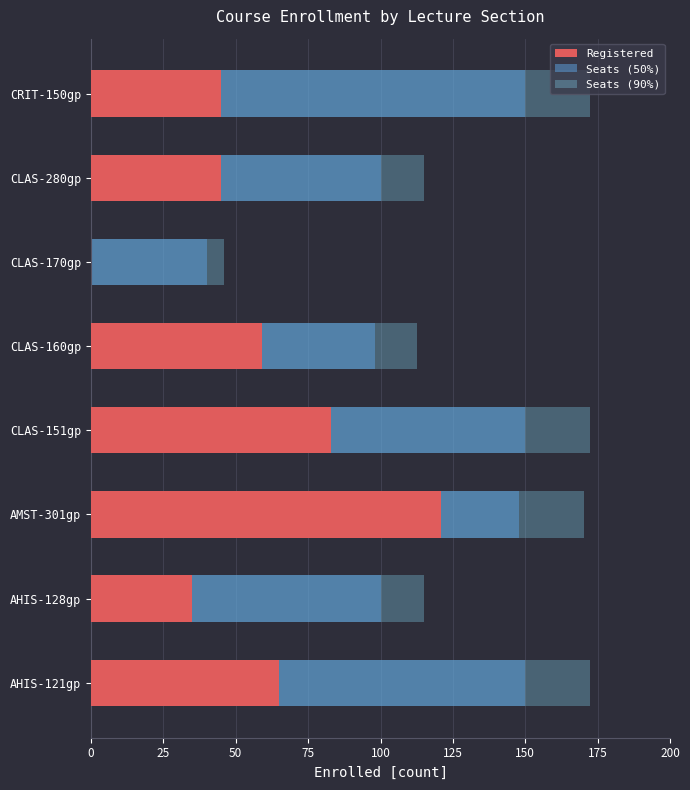

Reading left to right, what are all the values shown in this chart?

Registered: 65.0	35.0	121.0	83.0	59.0	0.0	45.0	45.0
Seats (50%): 150.0	100.0	148.0	150.0	98.0	40.0	100.0	150.0
Seats (90%): 172.5	115.0	170.2	172.5	112.7	46.0	115.0	172.5